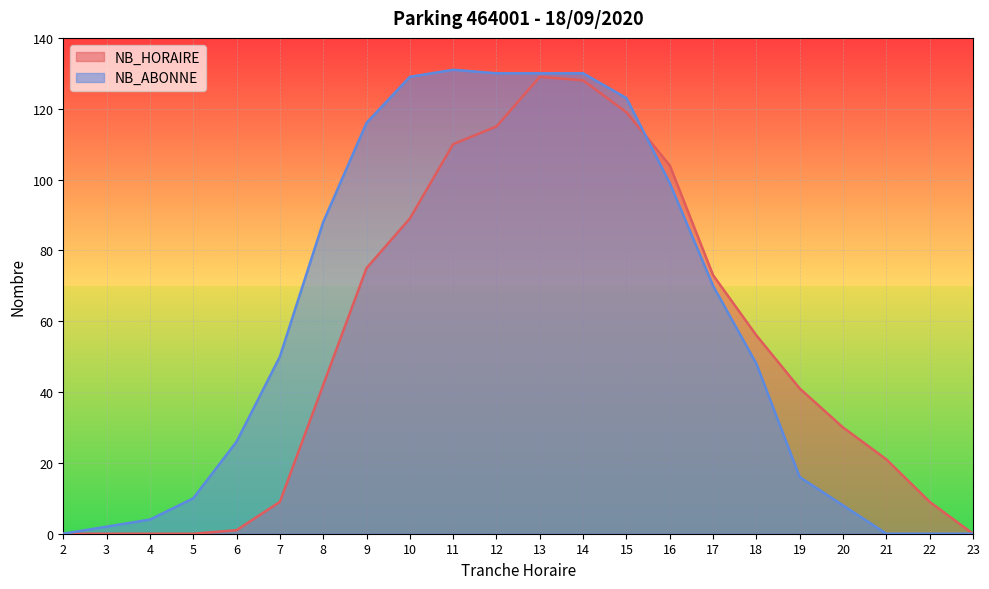

The NB_HORAIRE series shows 0 at 23. True or false?

True